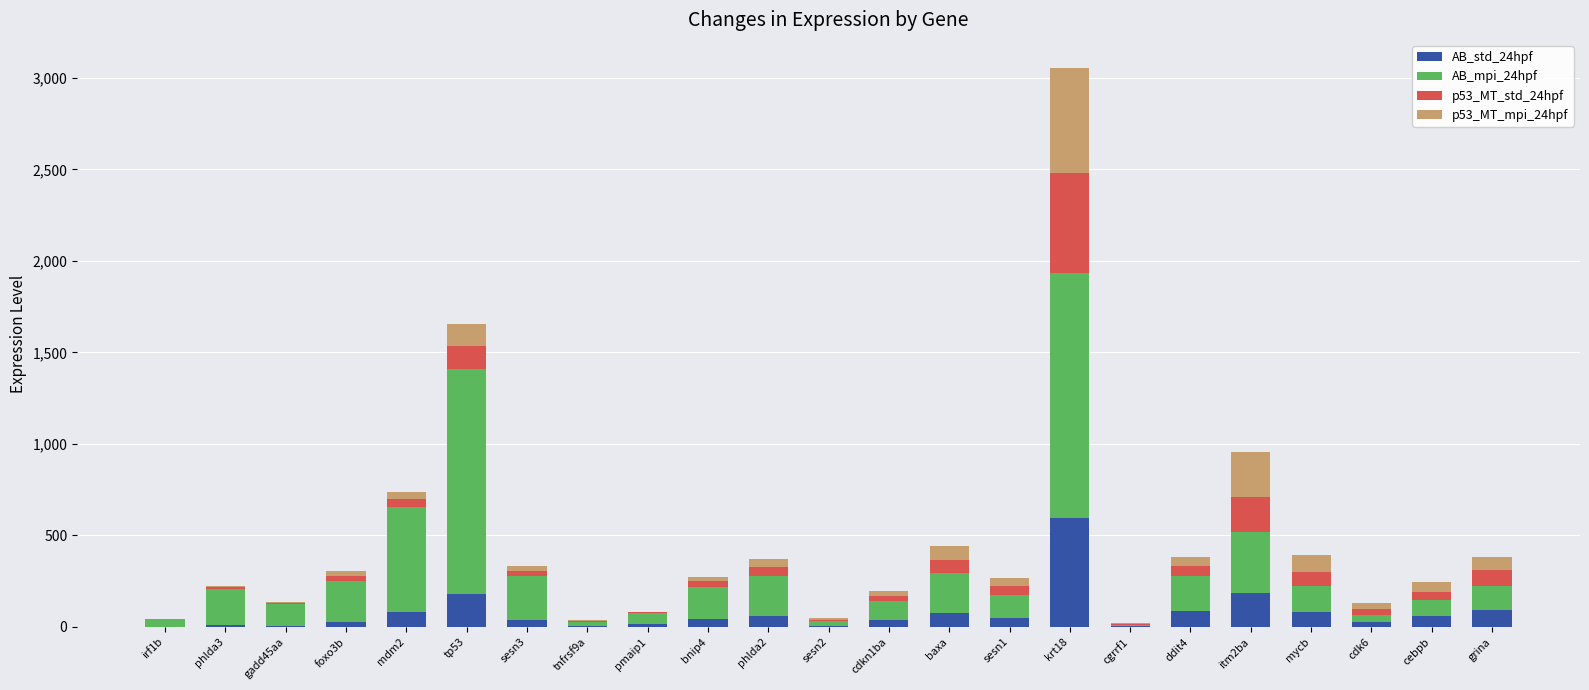

Which category has the highest value in the AB_std_24hpf series?

krt18